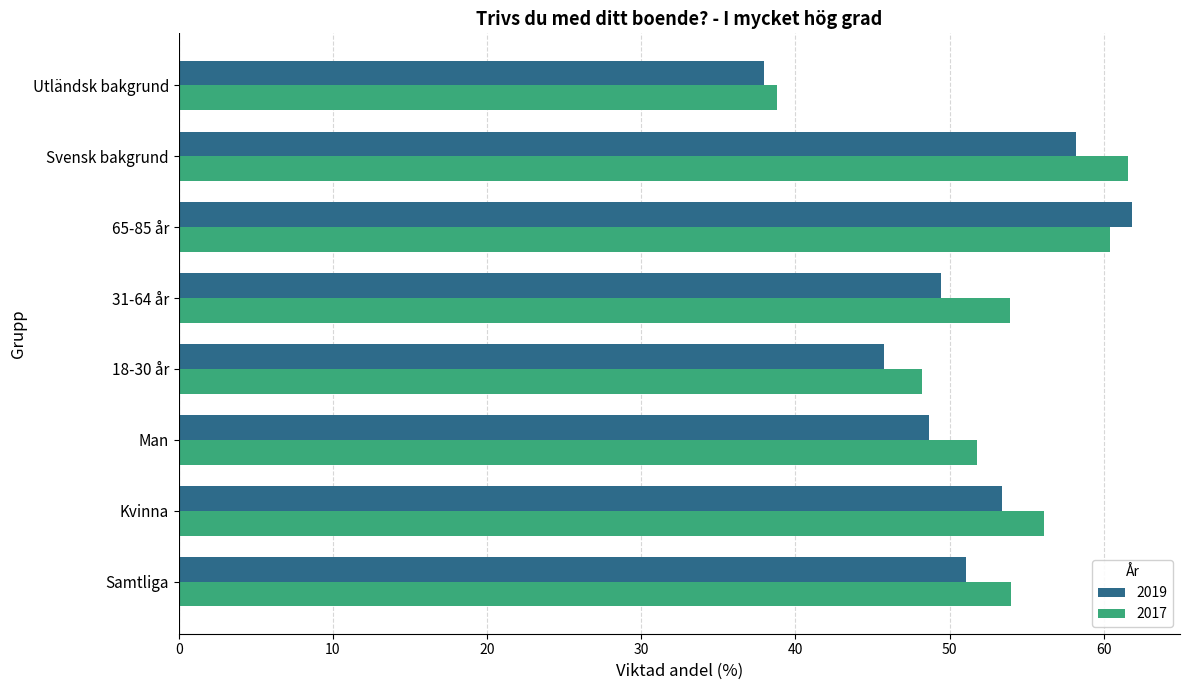

Is the value of 2017 at Man greater than the value of 2019 at Utländsk bakgrund?

Yes